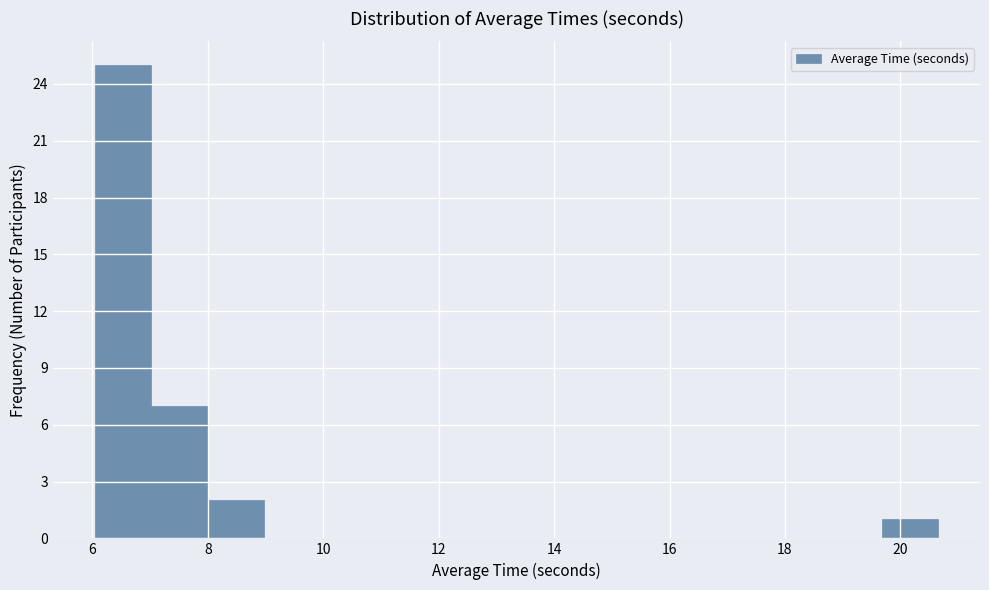

Reading left to right, list every bar in this chart as the range it spans on the x-axis followed by its height. Neither the bar edges nor the heights are printed on the chart, so give them approximately, as read against the axes.

6.0 to 7.0: 25
7.0 to 8.0: 7
8.0 to 9.0: 2
9.0 to 10.0: 0
10.0 to 11.0: 0
11.0 to 11.8: 0
11.8 to 12.8: 0
12.8 to 13.8: 0
13.8 to 14.8: 0
14.8 to 15.8: 0
15.8 to 16.8: 0
16.8 to 17.8: 0
17.8 to 18.8: 0
18.8 to 19.6: 0
19.6 to 20.6: 1